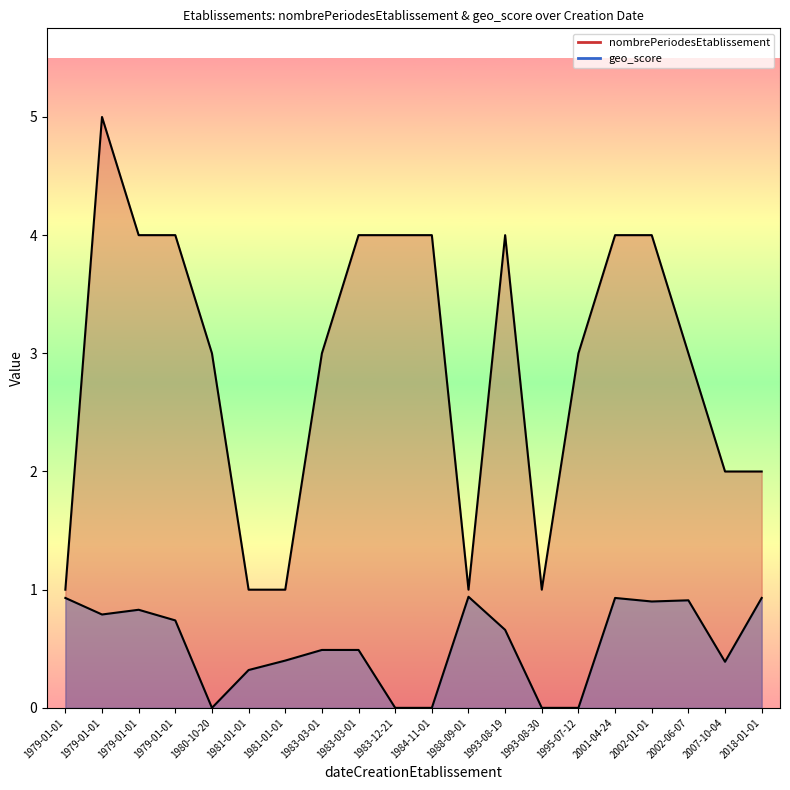

How many values in geo_score are above zero?

15